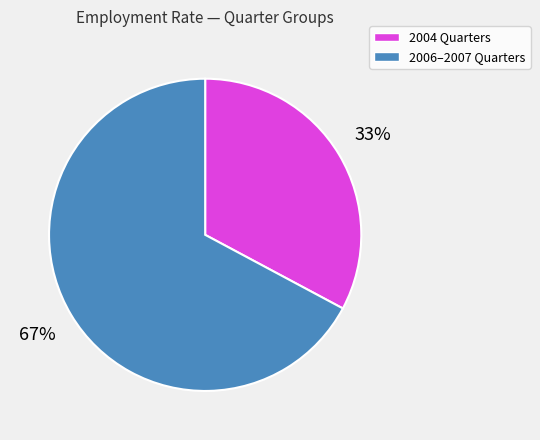

Is there a majority slice in this chart?

Yes